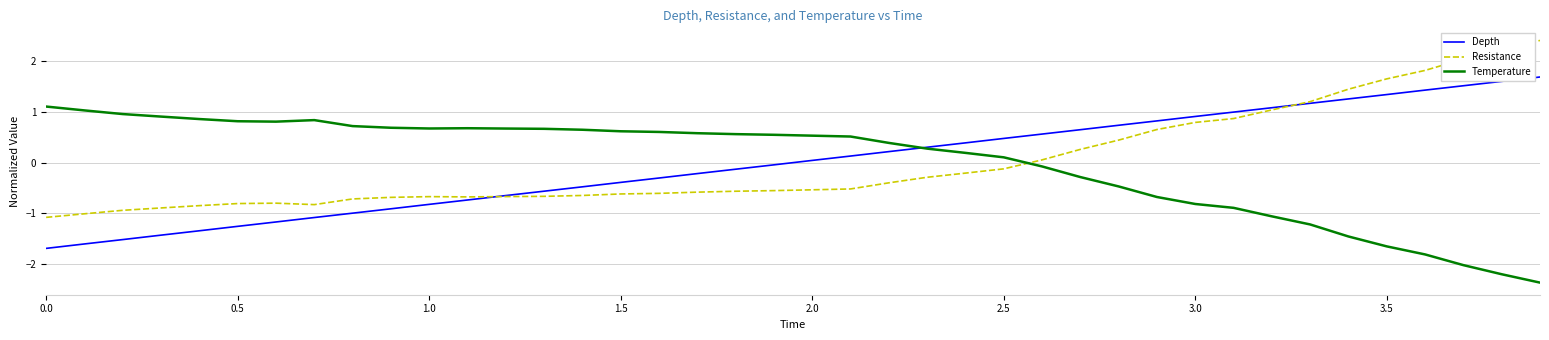

Rank the series by their maximum value, from lowest to highest.

Temperature, Depth, Resistance